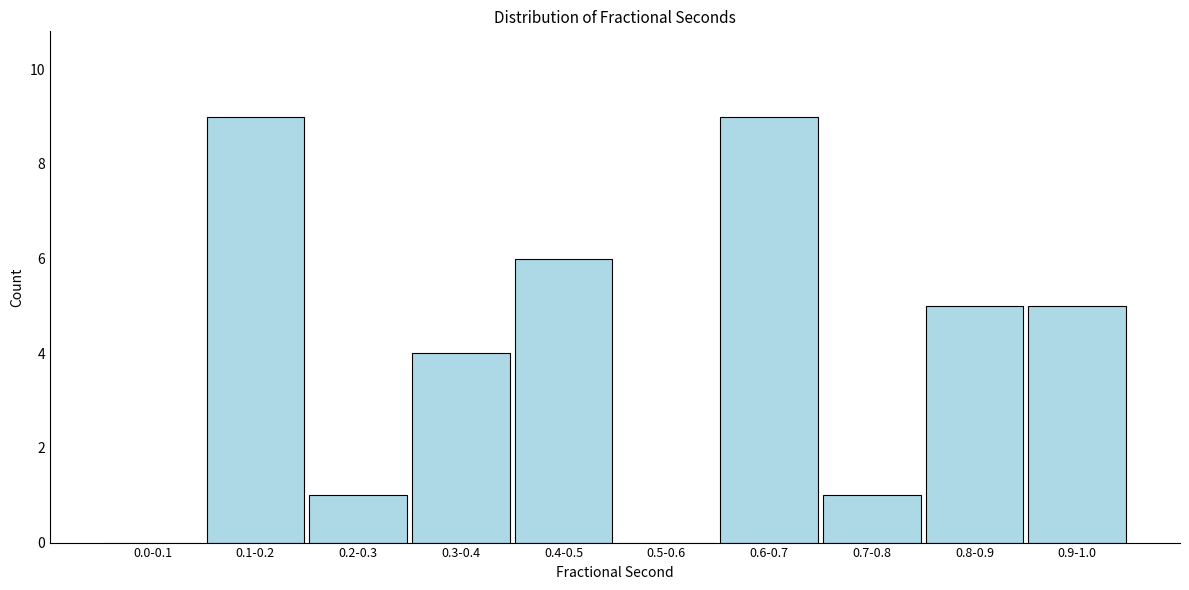

Reading left to right, what are all the values shown in this chart?

0.0-0.1=0	0.1-0.2=9	0.2-0.3=1	0.3-0.4=4	0.4-0.5=6	0.5-0.6=0	0.6-0.7=9	0.7-0.8=1	0.8-0.9=5	0.9-1.0=5